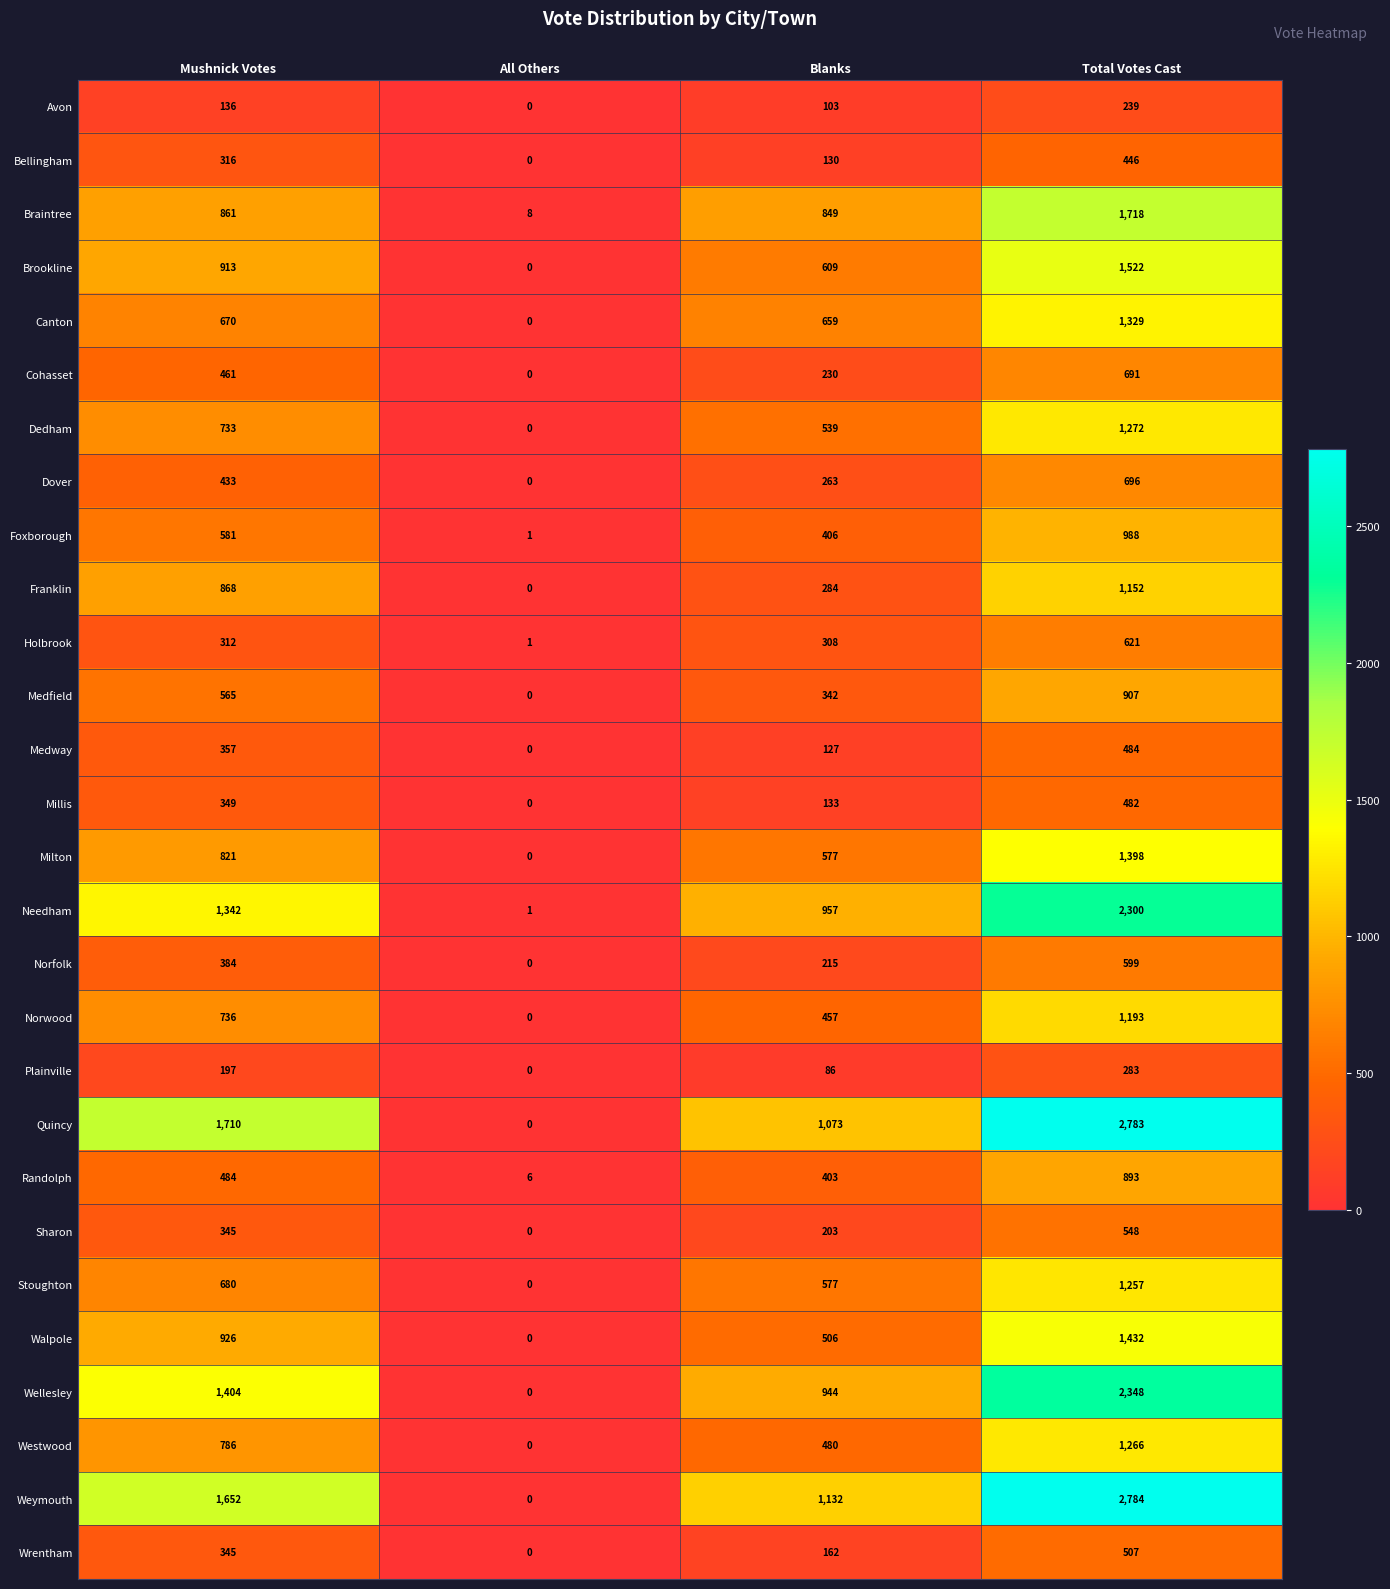

The Walpole series shows 506 at Blanks. True or false?

True